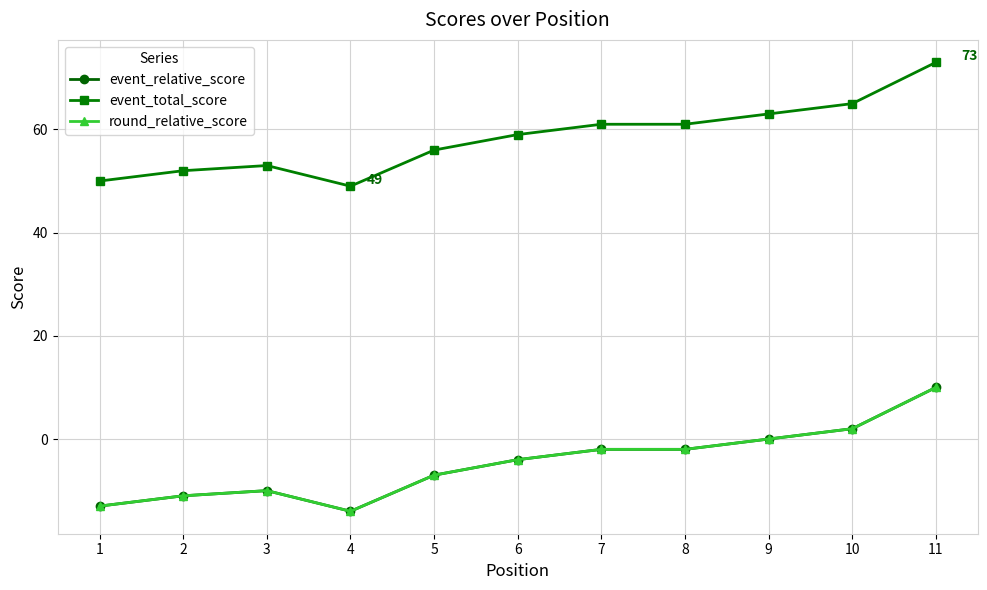

Is it true that event_relative_score equals 3 at 10?

False